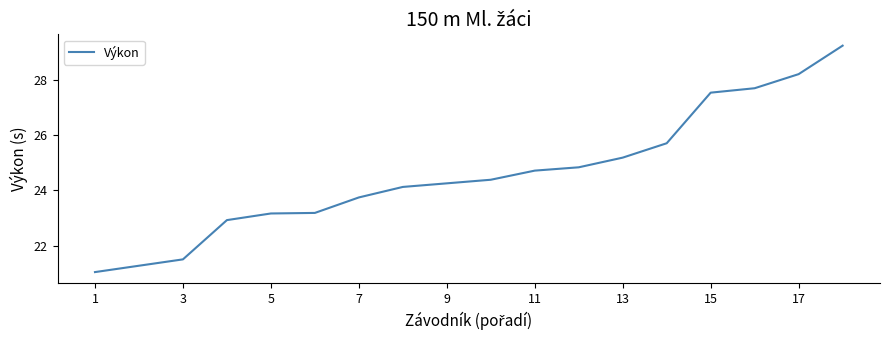

How many lines are shown in the chart?

1